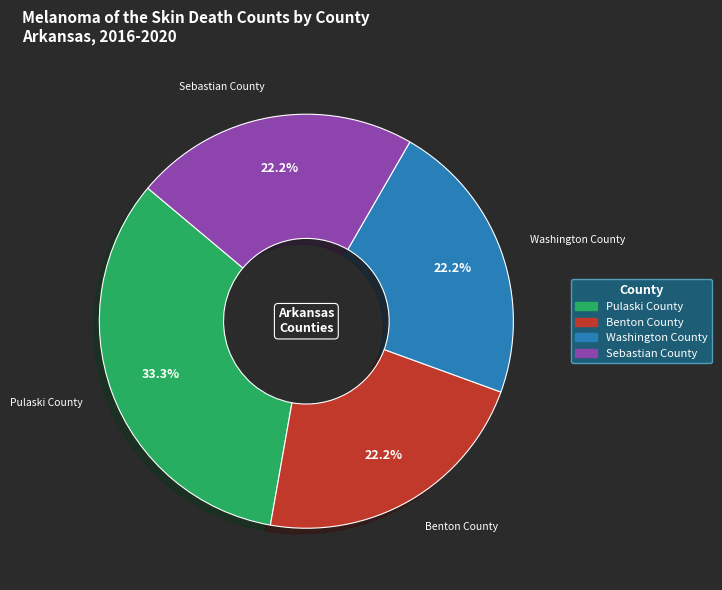

Between Pulaski County and Benton County, which is larger?

Pulaski County